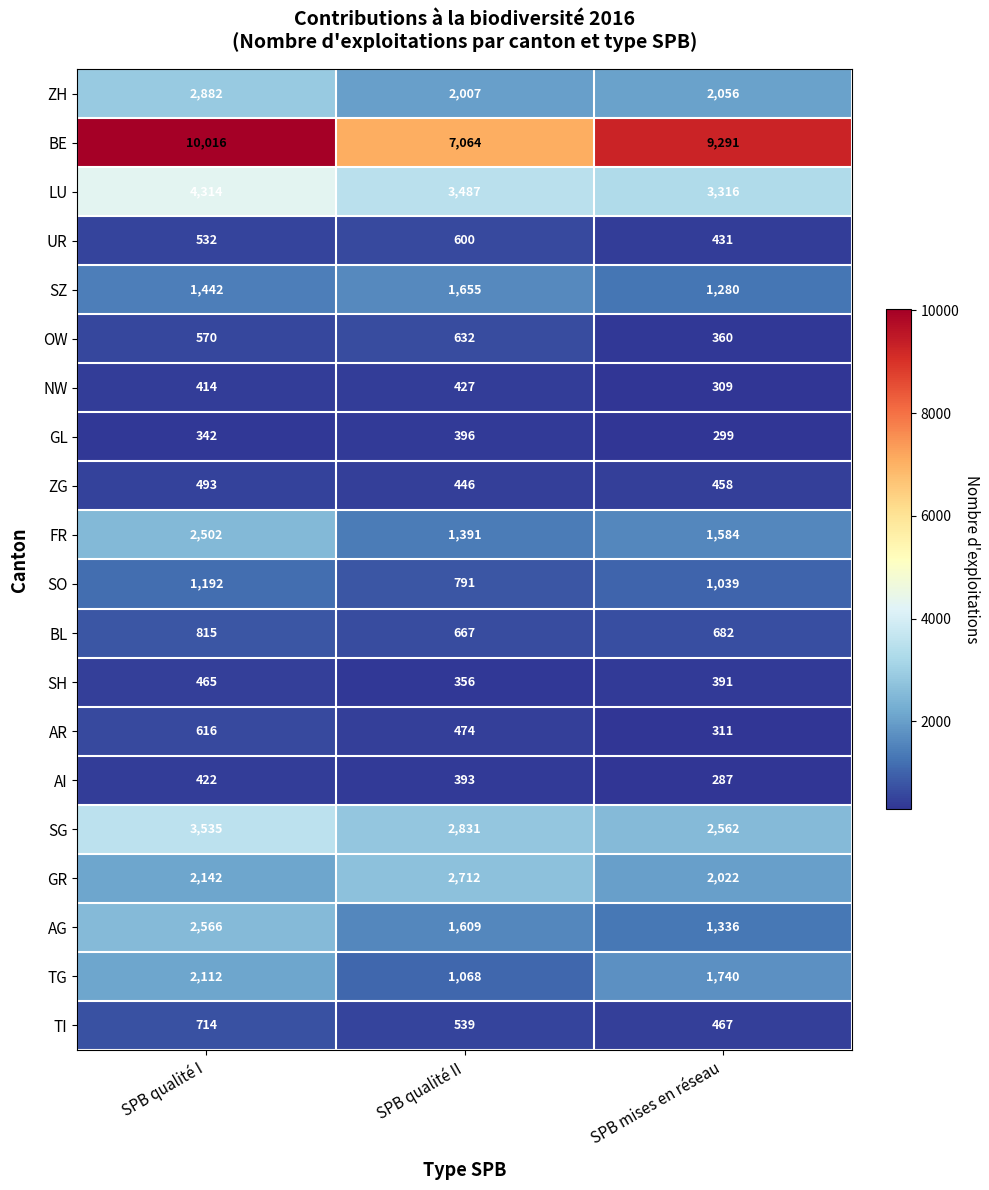

The value of SG at SPB mises en réseau is 2562. True or false?

True